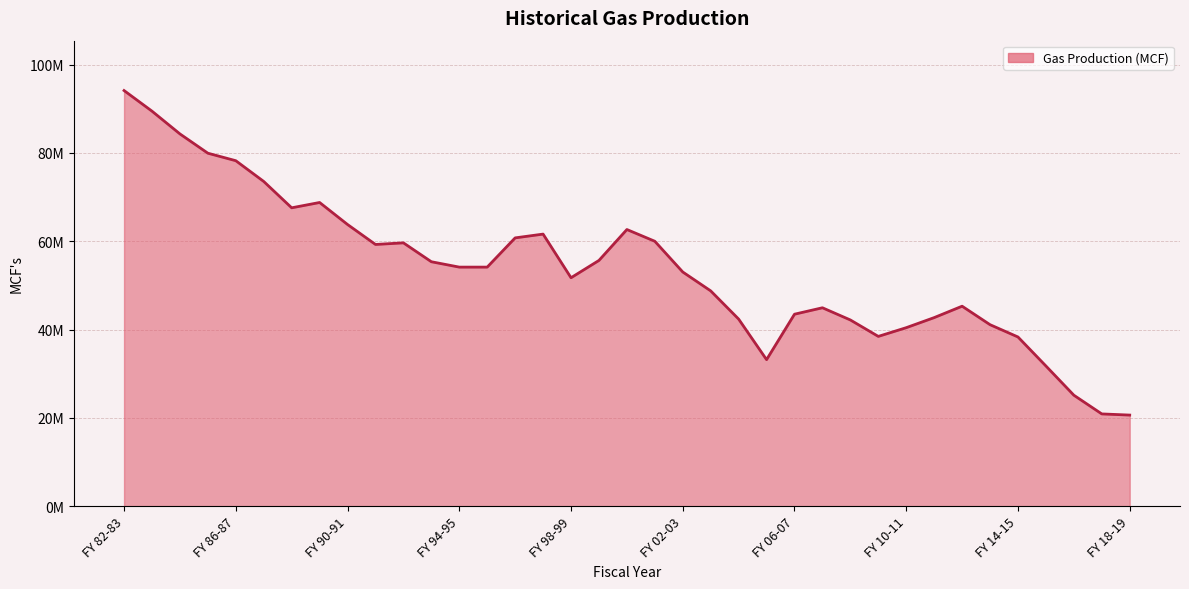

Is this an area chart (filled region under the line)?

Yes